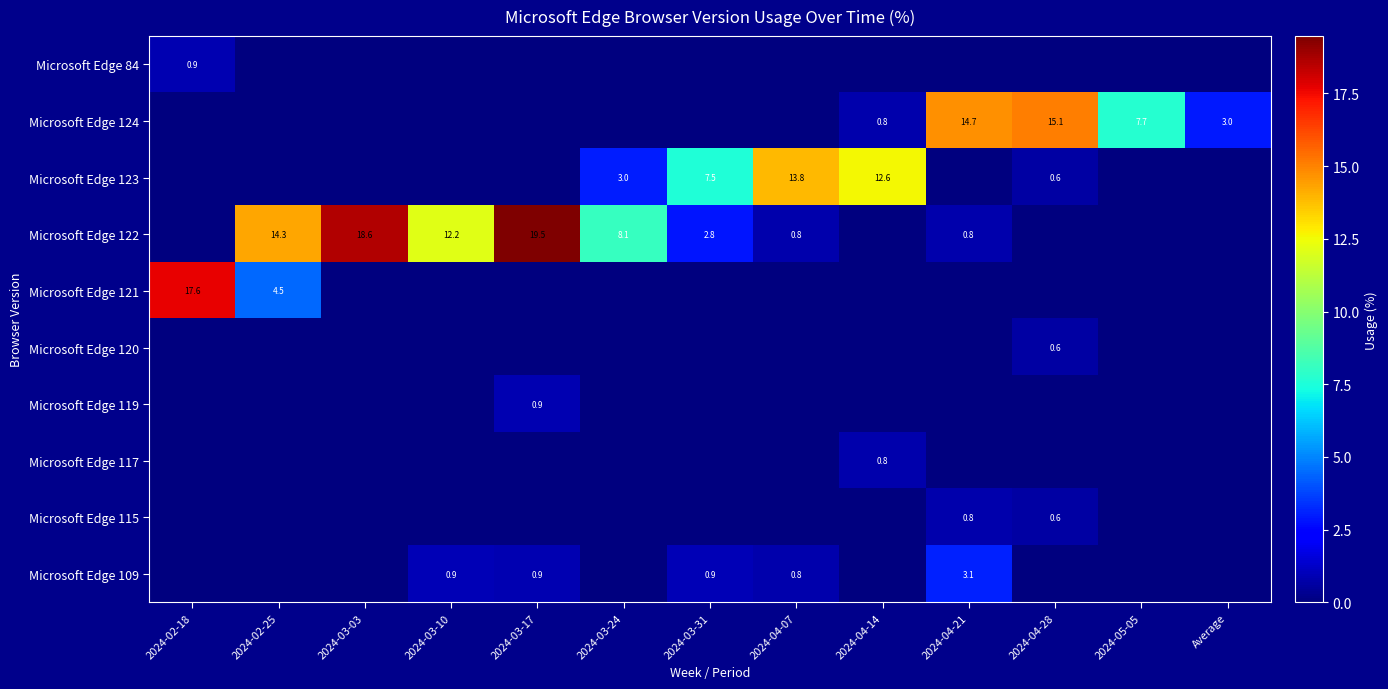

List the labels in order of Microsoft Edge 122 value, largest first.

2024-03-17, 2024-03-03, 2024-02-25, 2024-03-10, 2024-03-24, 2024-03-31, 2024-04-21, 2024-04-07, 2024-02-18, 2024-04-14, 2024-04-28, 2024-05-05, Average